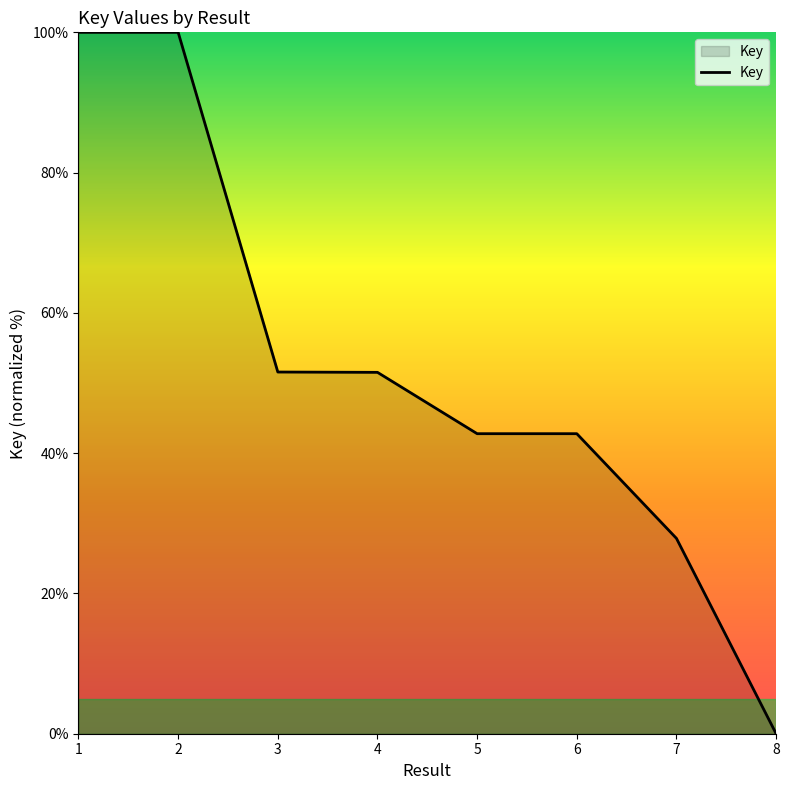

What is the change in value from 2 to 7?

-72.2